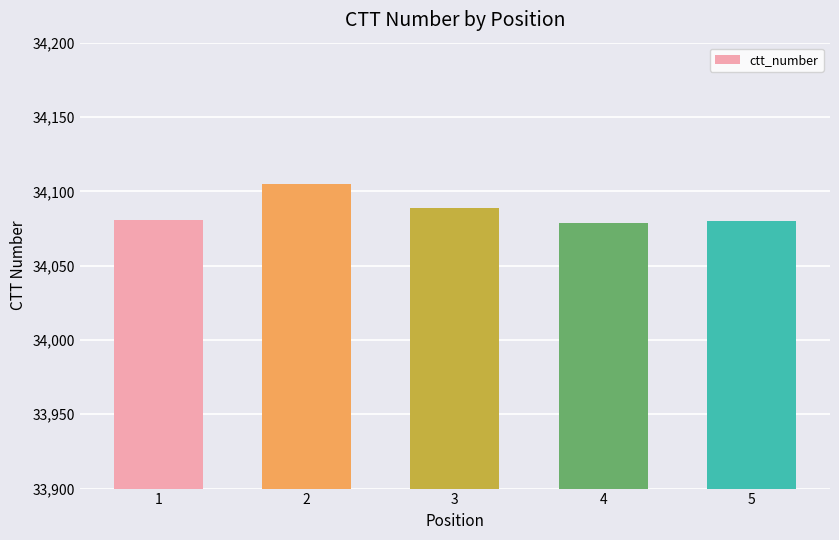

At which label is the value closest to 34092?

3